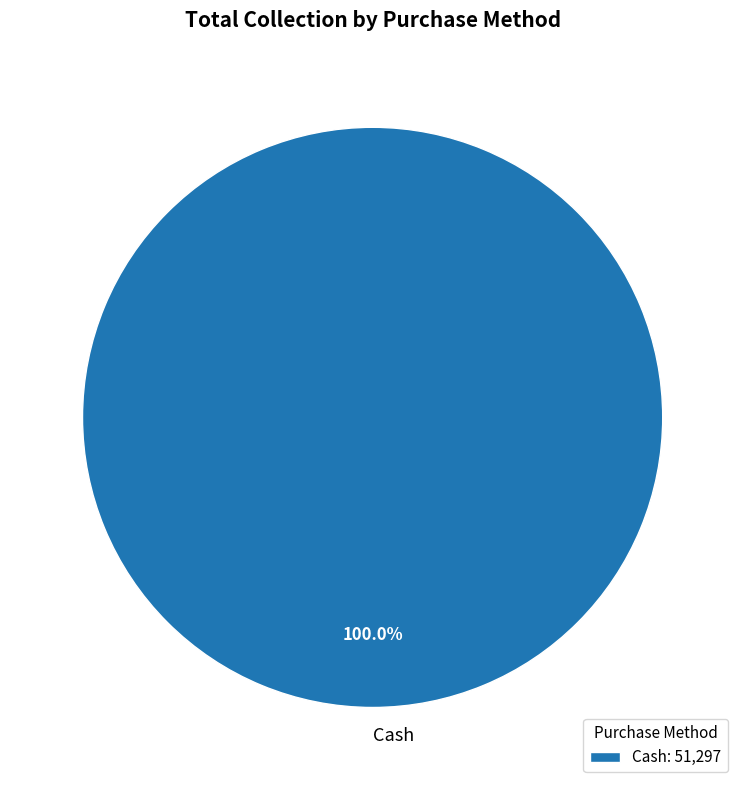

Is there a majority slice in this chart?

Yes